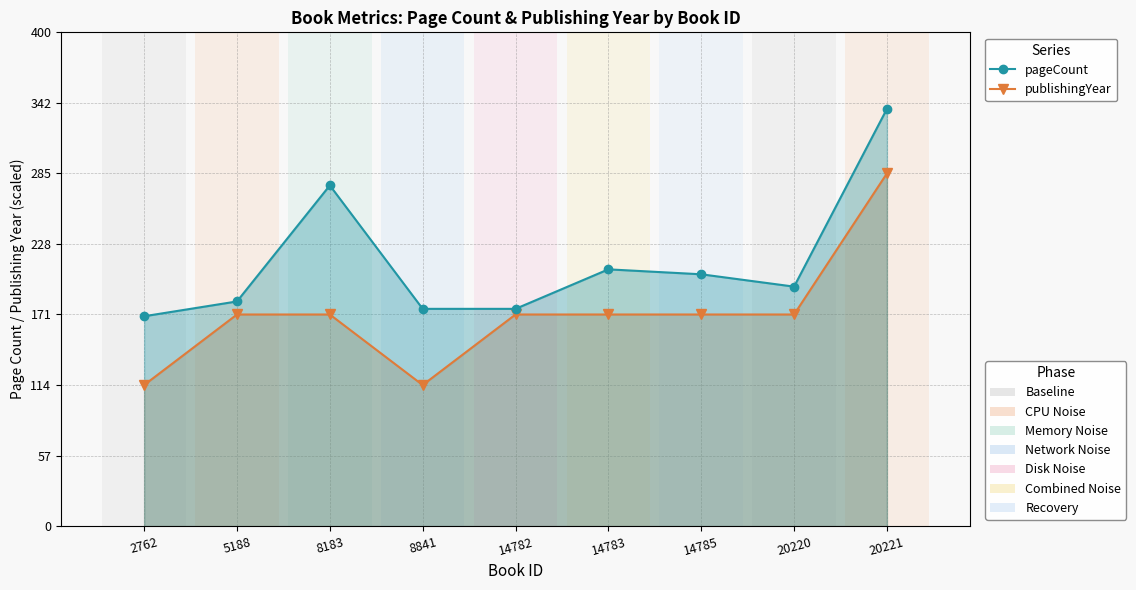

True or false: publishingYear and pageCount cross at least once.

False